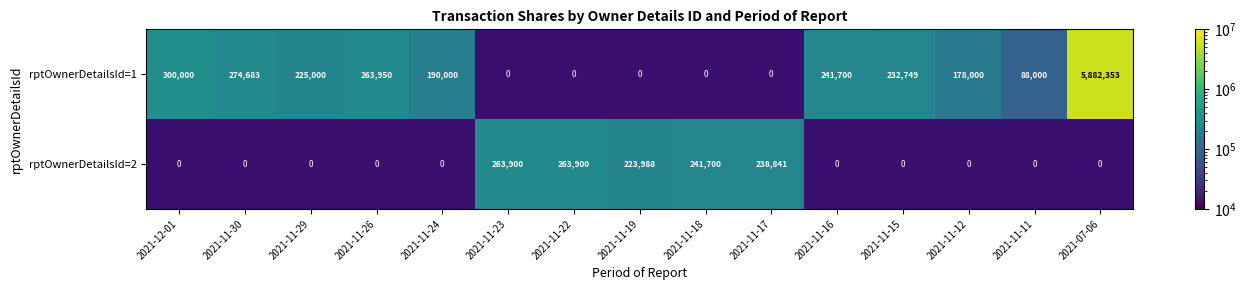

True or false: rptOwnerDetailsId=1 has a value of 265660 at 2021-11-12.

False